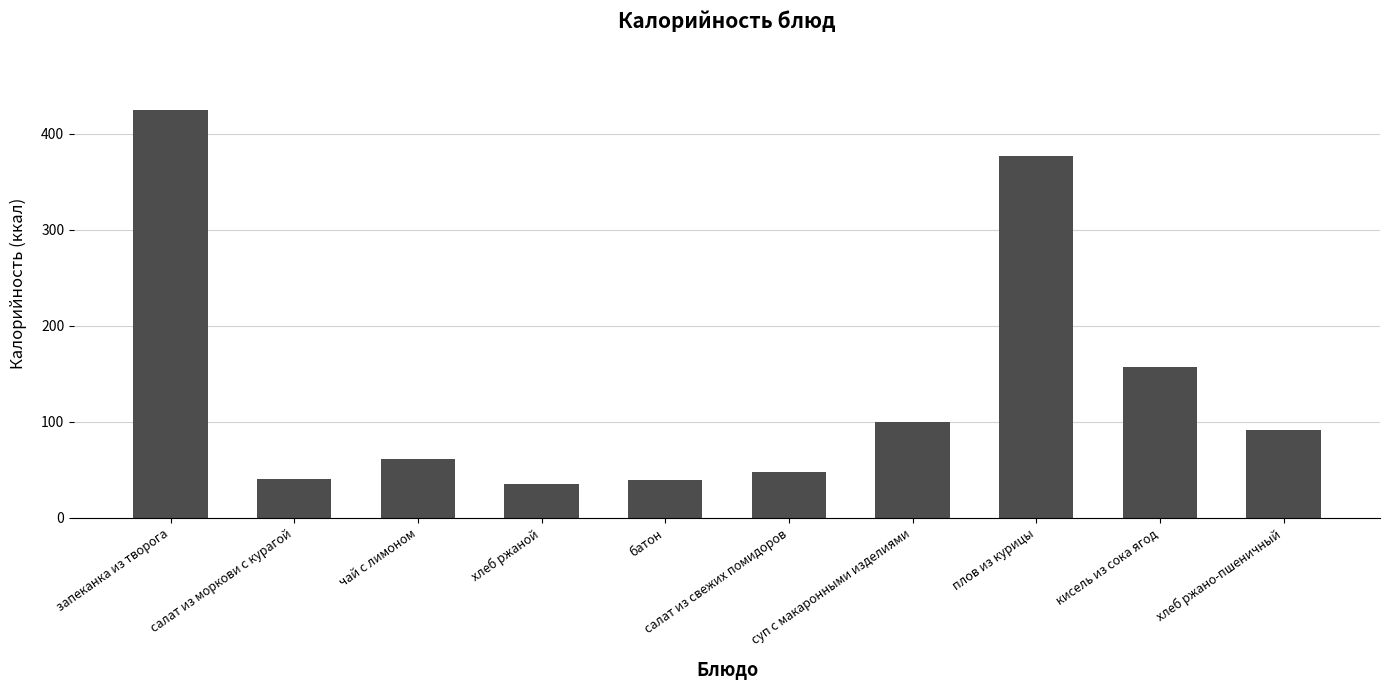

What is the label of the 8th bar from the left?

плов из курицы